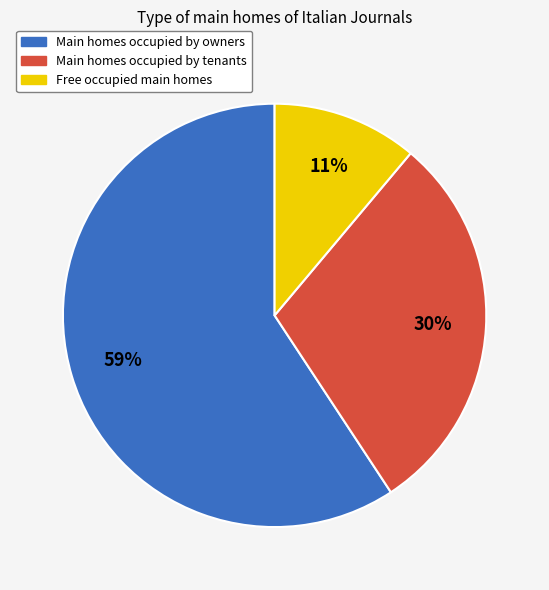

To the nearest percent, what portion does Free occupied main homes represent?

11%